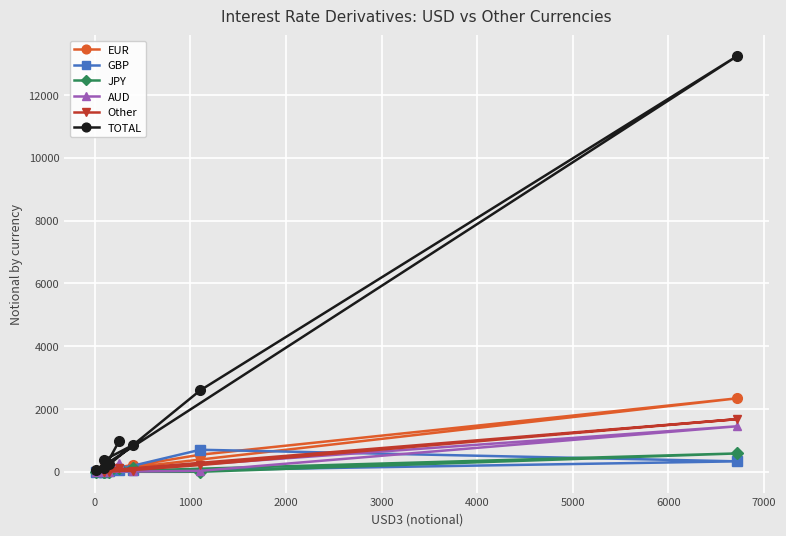

Which series has the largest total across all categories?

TOTAL